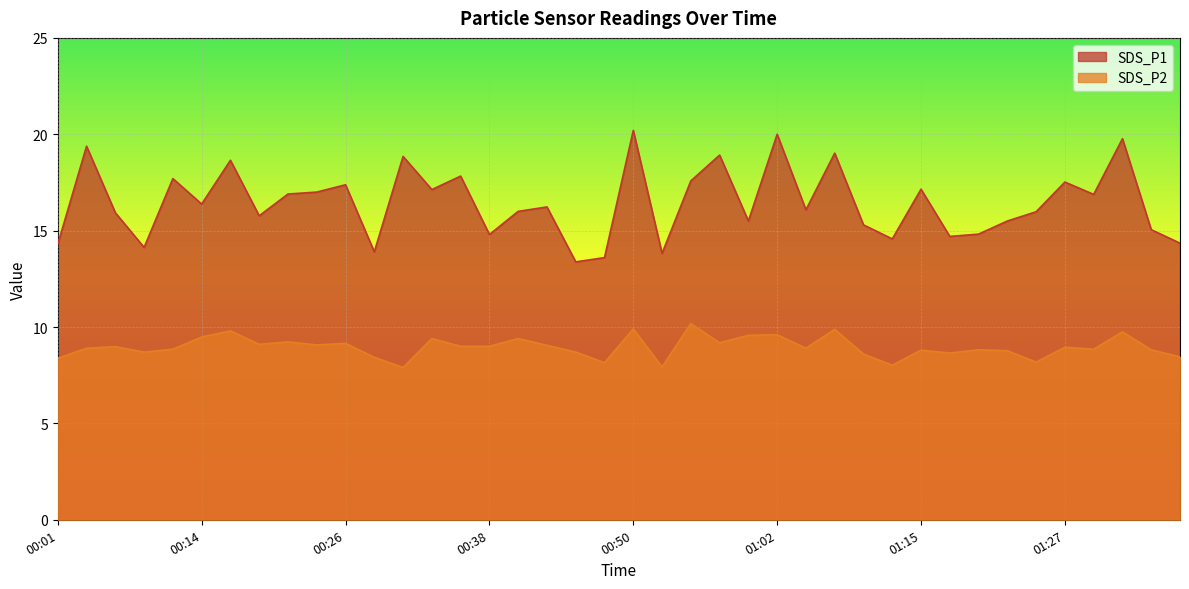

What is the sum of the SDS_P2 values at 00:43 and 00:09?

17.8